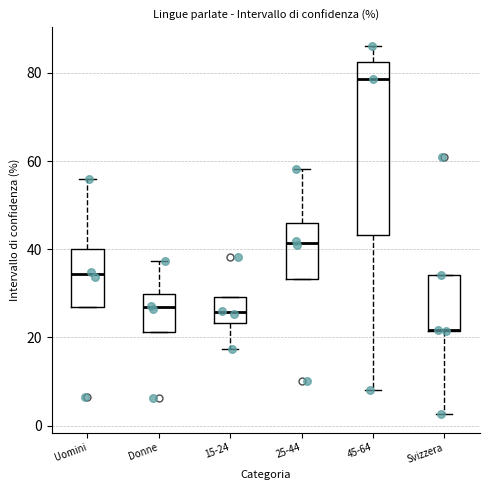

Where does the lower whisker of the box for 15-24 end on the y-axis? The values are not printed on the chart, so give them approximately, as read against the axis.

18